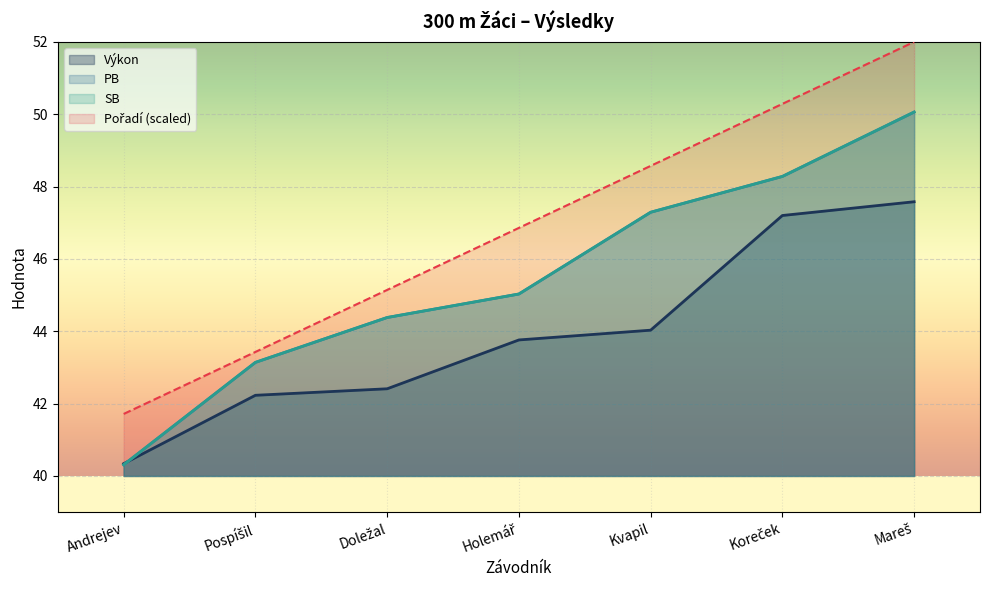

What is the difference between the highest and lowest values at Pospíšil?

1.2